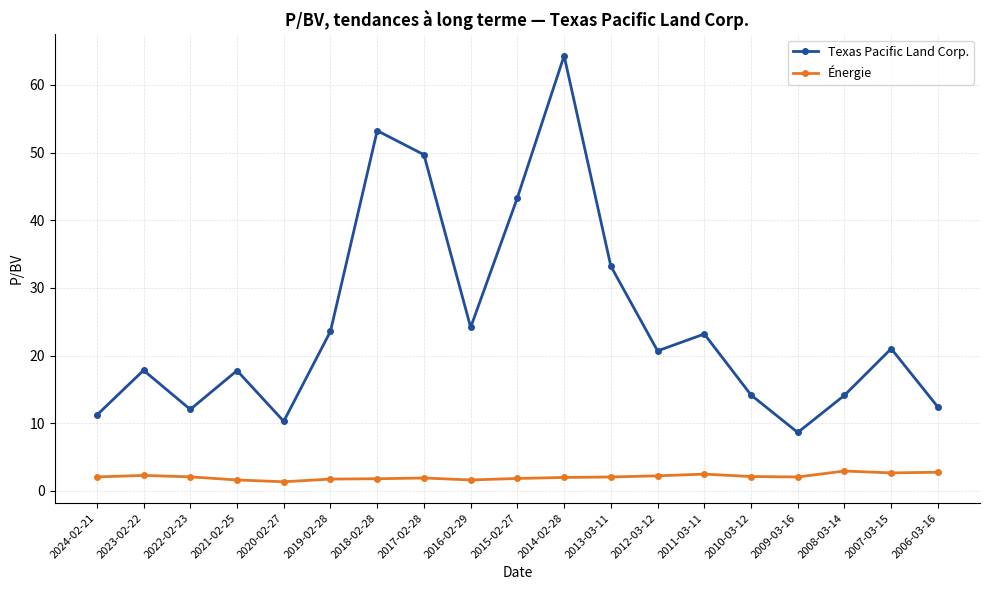

How many series are shown in this chart?

2